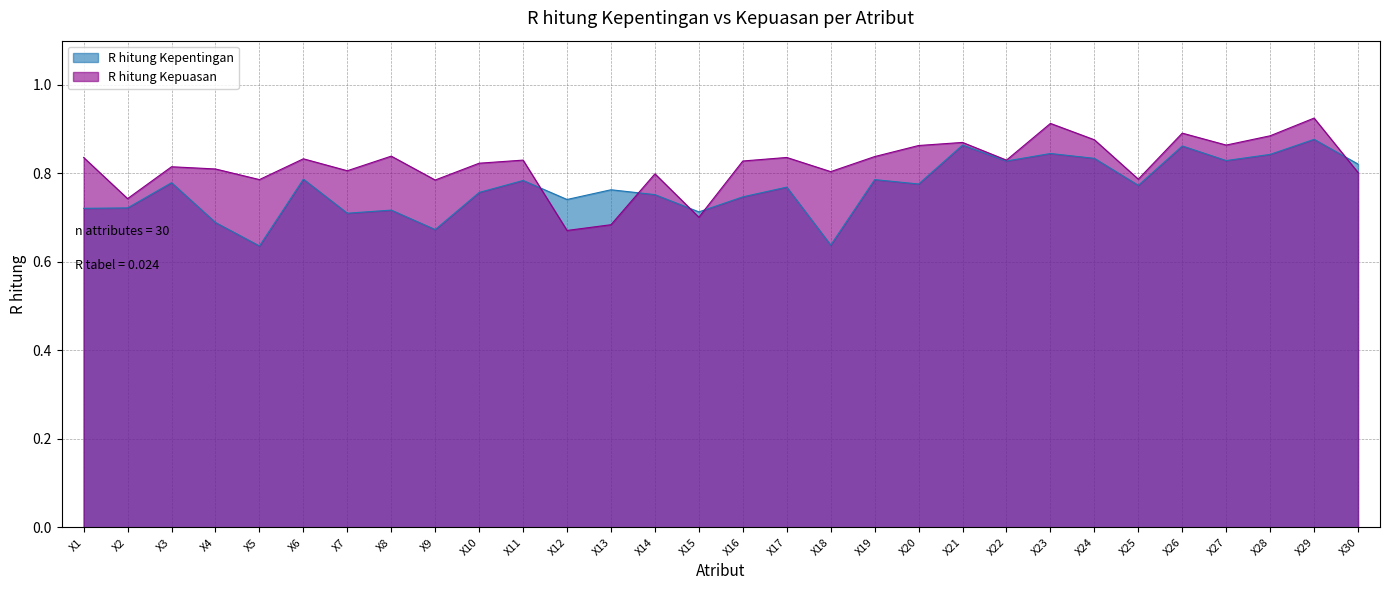

What is the value of the R hitung Kepentingan point at the 6th from the left?

0.8